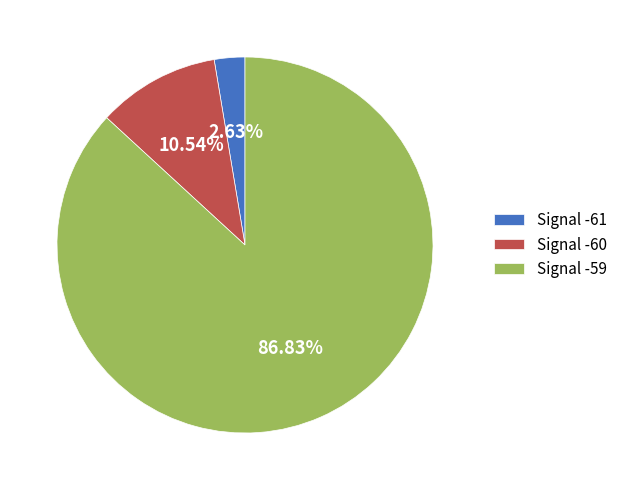

How many slices are in this pie chart?

3